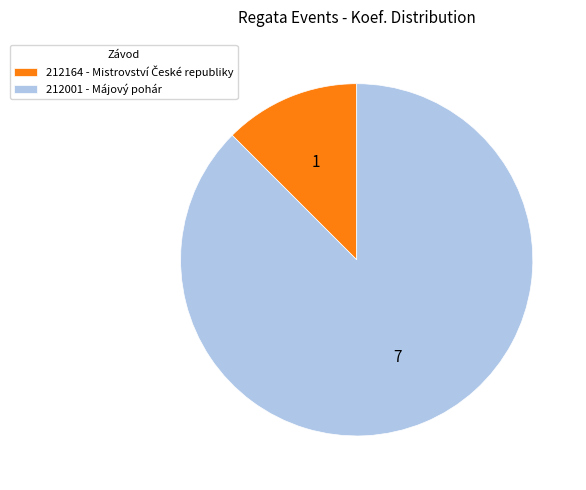

The 212001 - Májový pohár slice represents 88% of the pie. True or false?

True